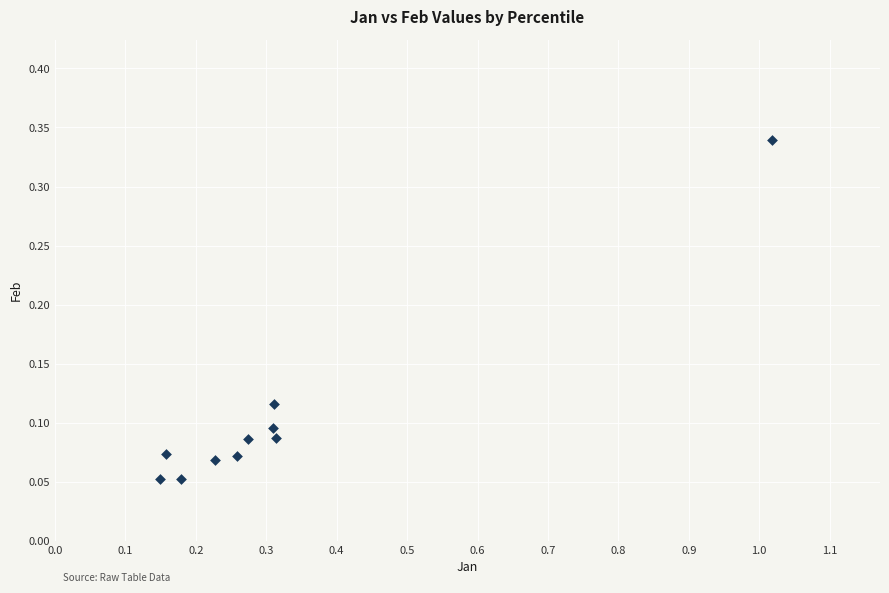

What is the range of X values (max minus min)?

0.9